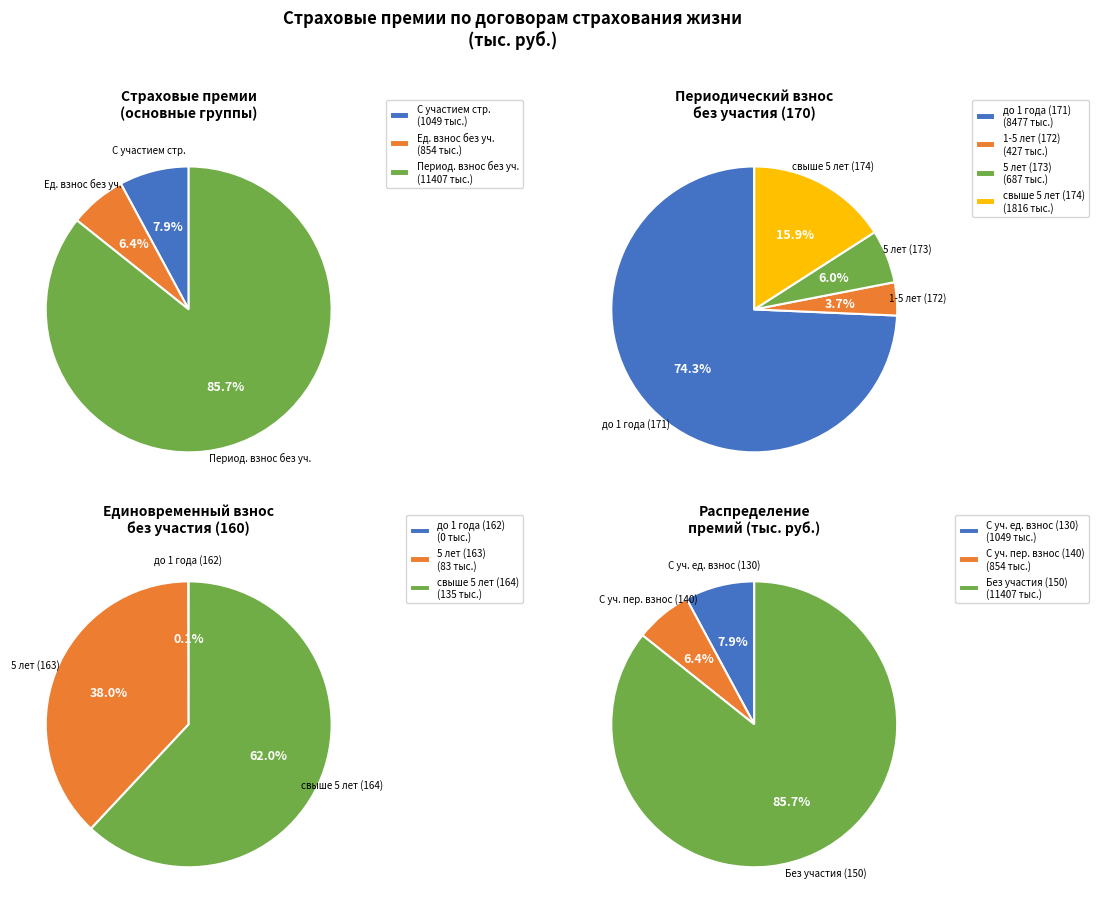

Combined, do без участия страхователя (150) and Страхование жизни на случай смерти (110) account for over 50%?

Yes